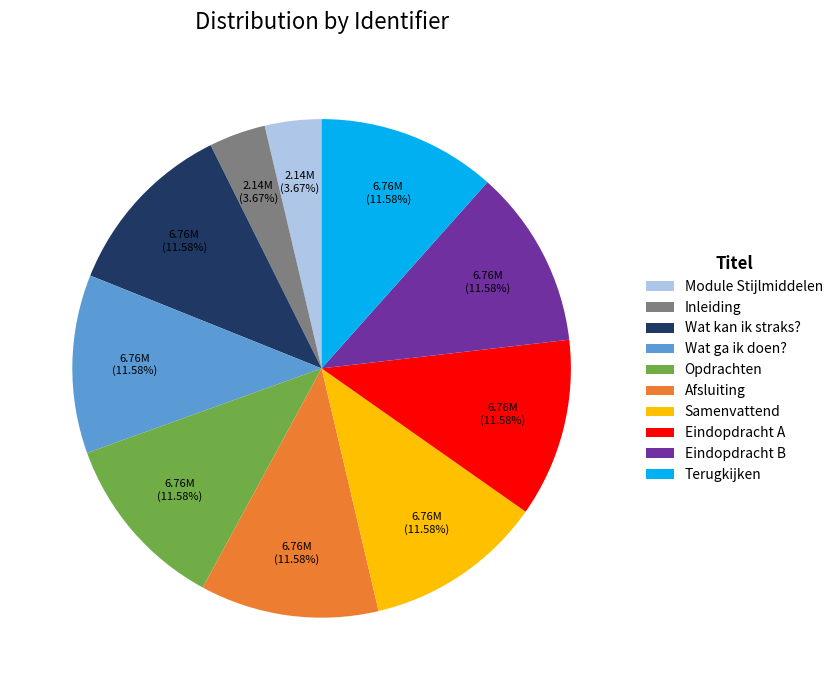

To the nearest percent, what is the combined percentage of Terugkijken and Opdrachten?

23%